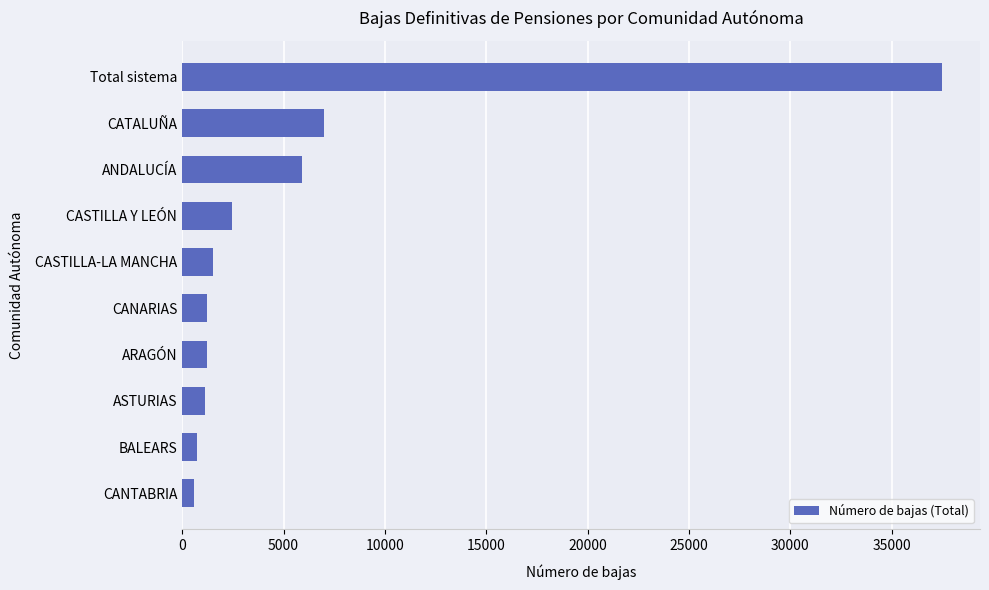

What is the sum of all values?

59348